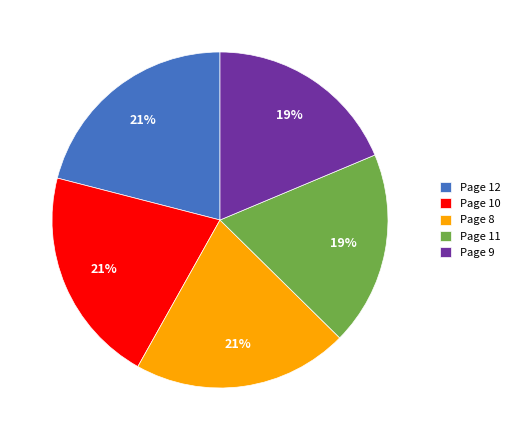

To the nearest percent, what percentage of the pie is Page 12?

21%